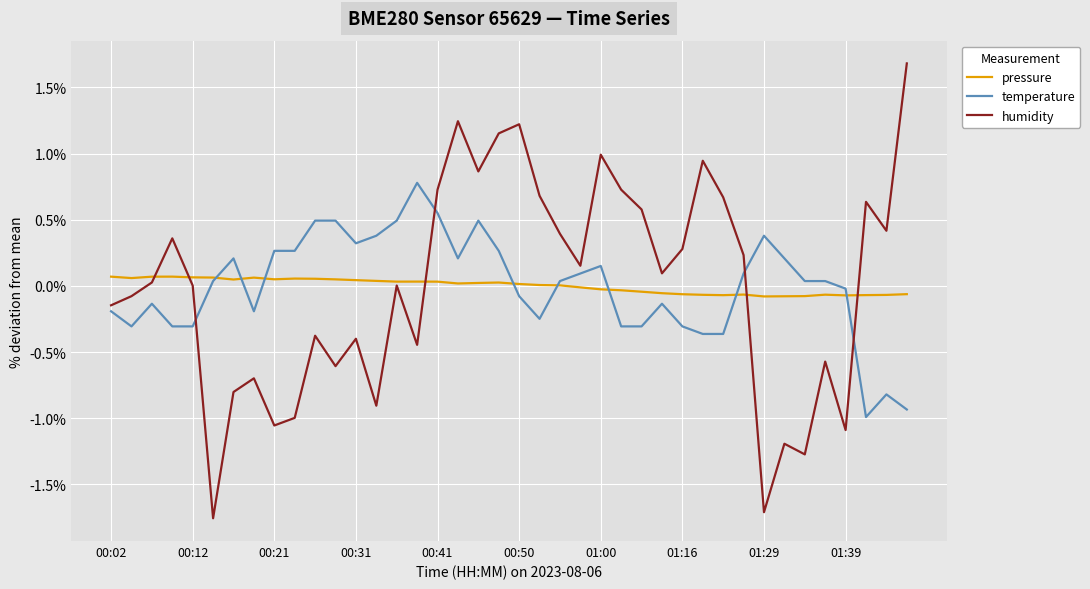

Which series has the largest range (max minus min)?

humidity